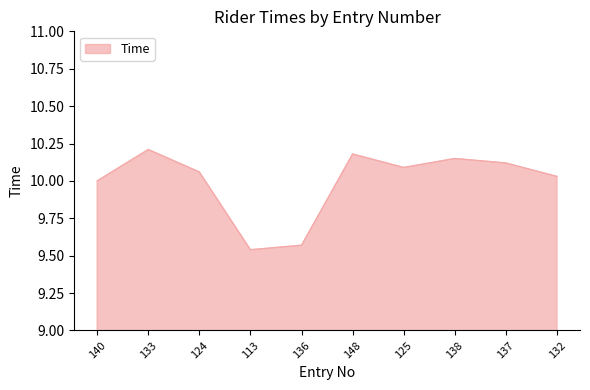

What position from the right is 133?

9